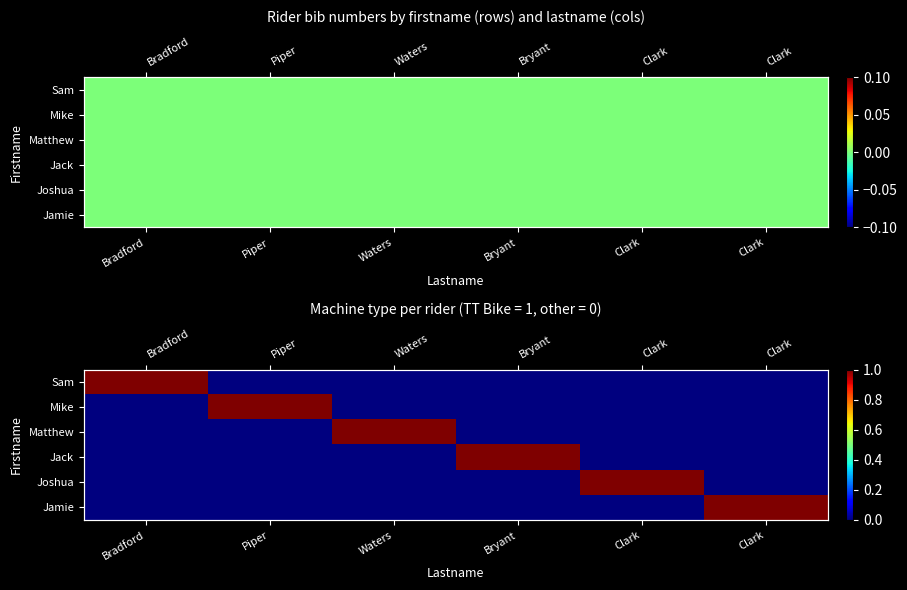

Rank the categories by Mike value from lowest to highest.

Bradford, Waters, Bryant, Clark, Clark, Piper